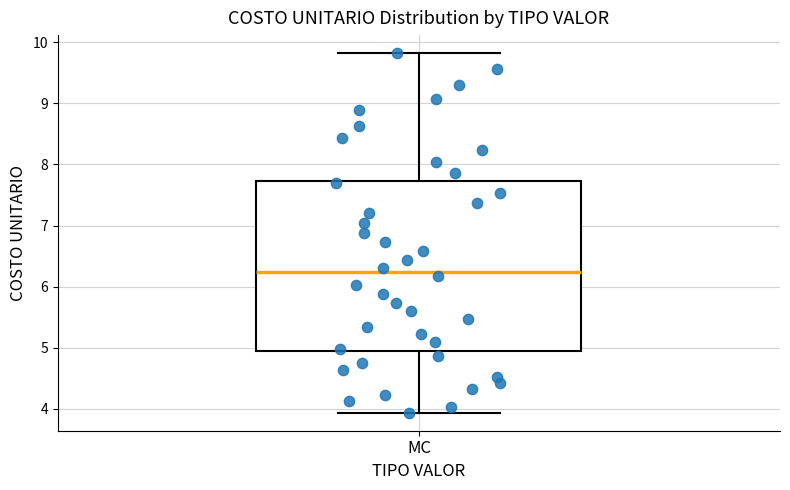

Read this box plot against the y-axis: the position of the median line, the range covered by the box, and the ends of both whiskers. The values are not printed on the chart, so give them approximately, as read against the axis.

median 6.2, box 5.0 to 7.7, whiskers 3.9 to 9.8